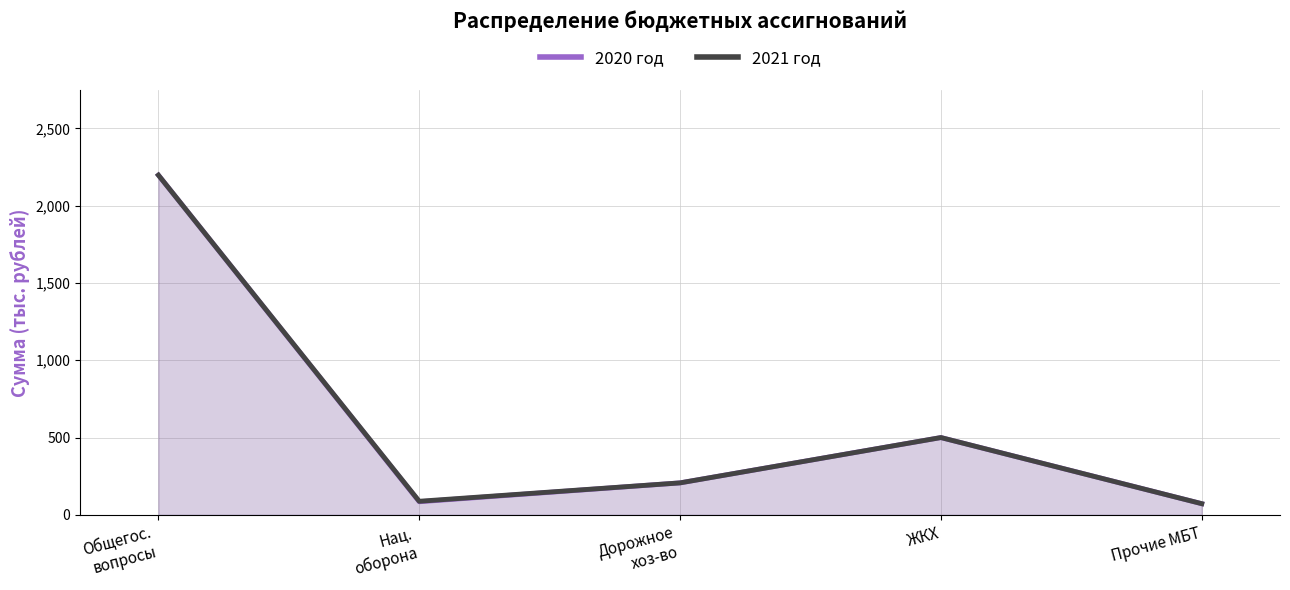

Is it true that 2020 год equals 95.6 at Дорожное
хоз-во?

False